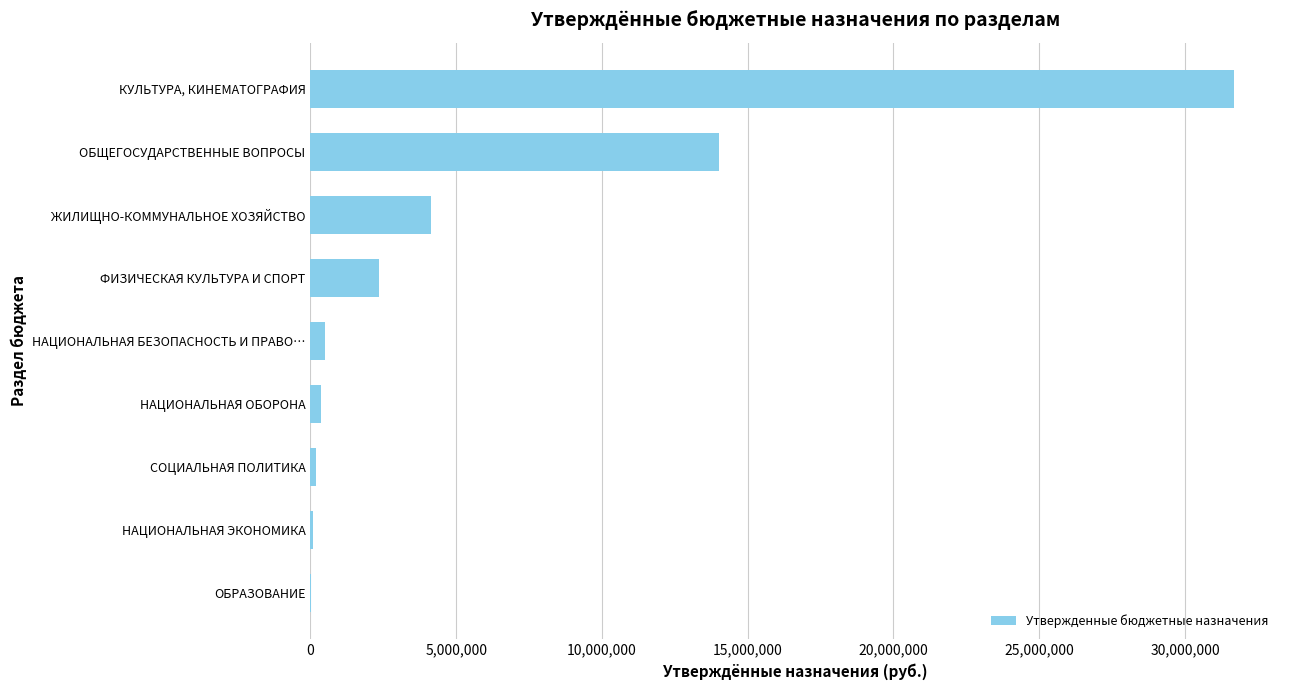

How many data points does each series have?

9